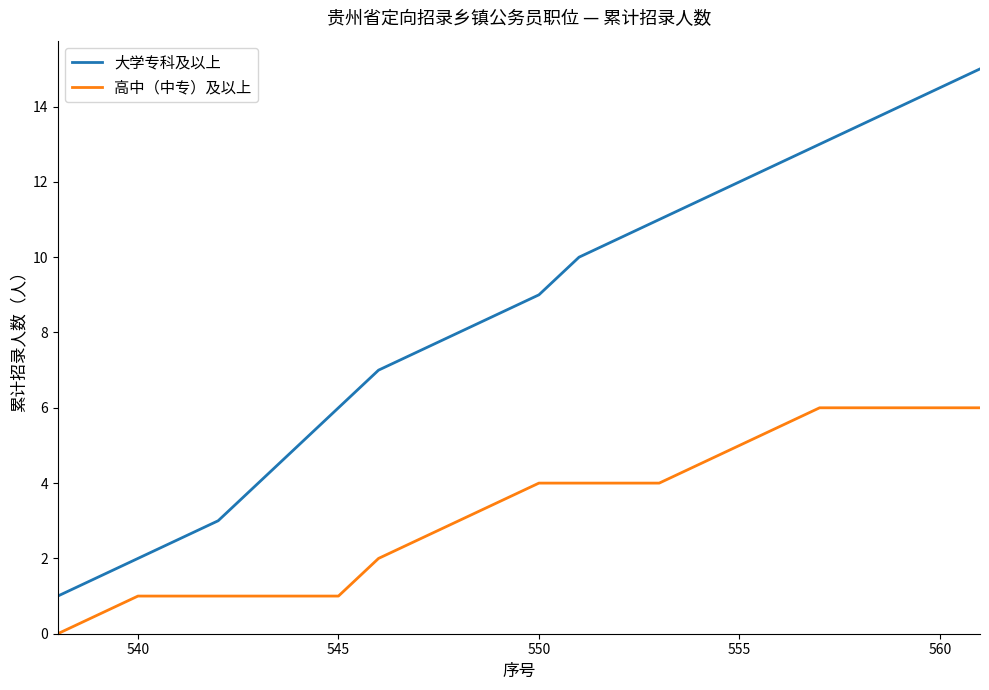

Rank the series by their average value, from highest to lowest.

大学专科及以上, 高中（中专）及以上